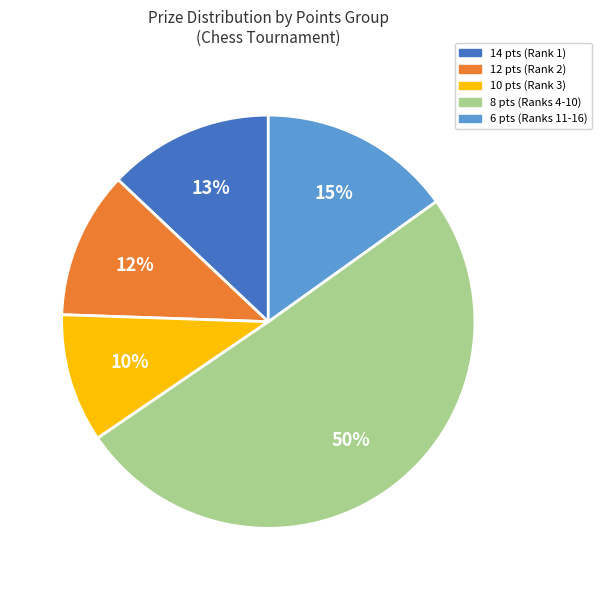

Which slice represents more than half of the pie?

8 pts (Ranks 4-10)